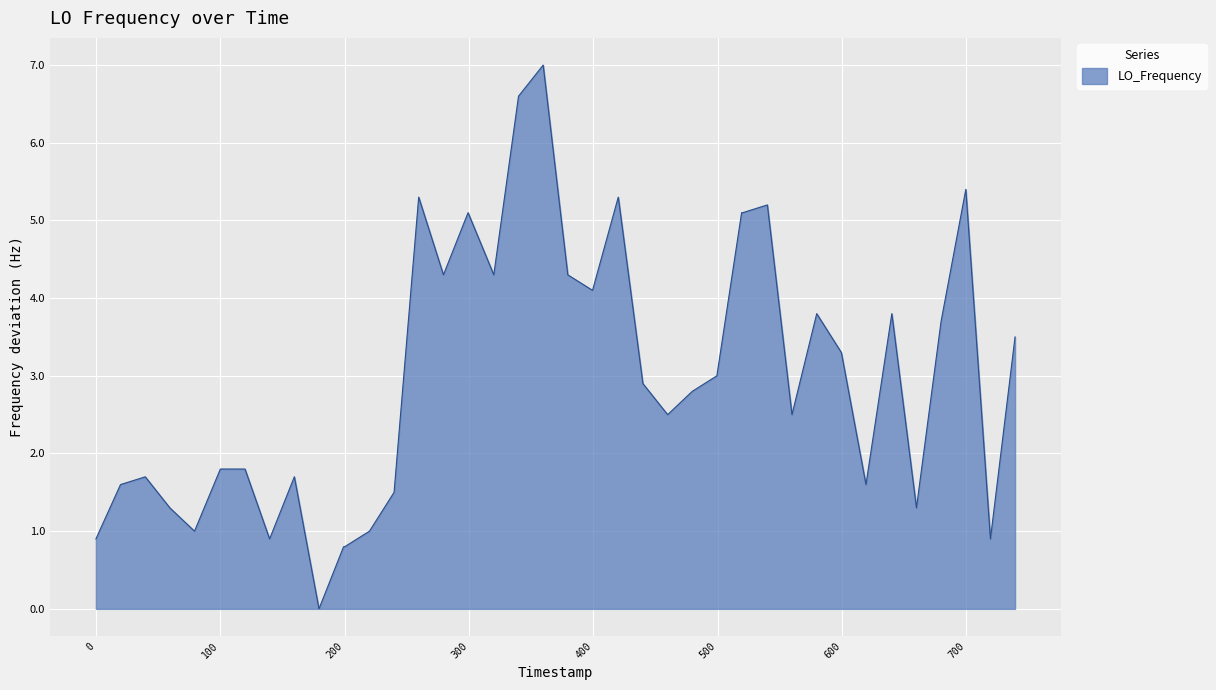

What is the difference between the maximum and minimum values?

7.0